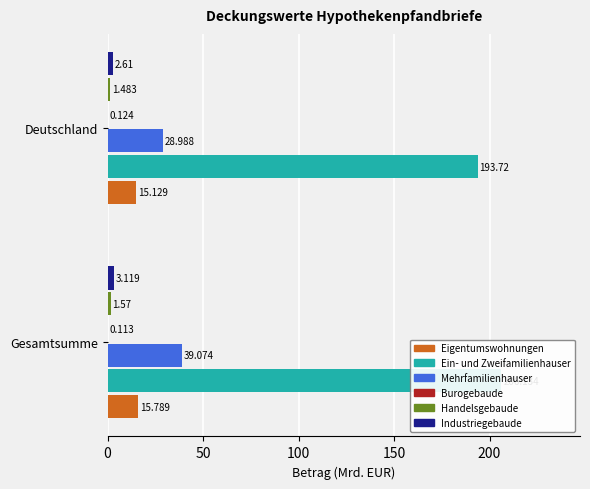

Reading left to right, extract all data points from this chart.

Eigentumswohnungen: 15.8	15.1
Ein- und Zweifamilienhauser: 206.1	193.7
Mehrfamilienhauser: 39.1	29.0
Burogebaude: 0.1	0.1
Handelsgebaude: 1.6	1.5
Industriegebaude: 3.1	2.6